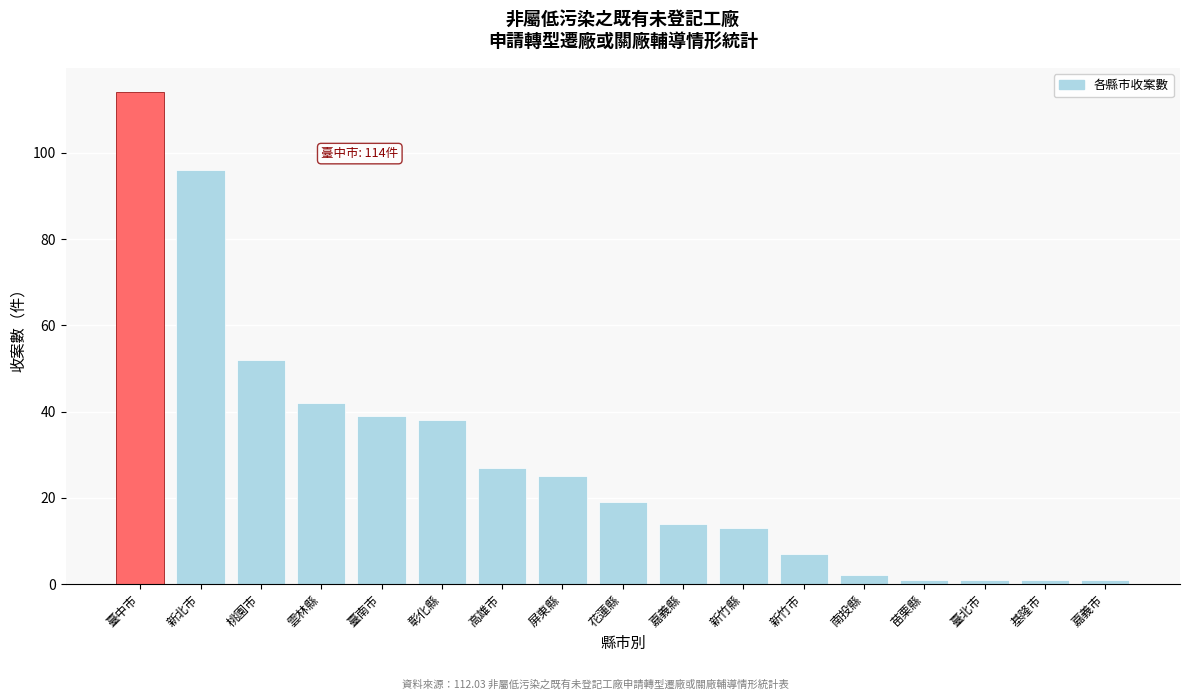

Reading left to right, transcribe all the data shown in this chart.

114	96	52	42	39	38	27	25	19	14	13	7	2	1	1	1	1